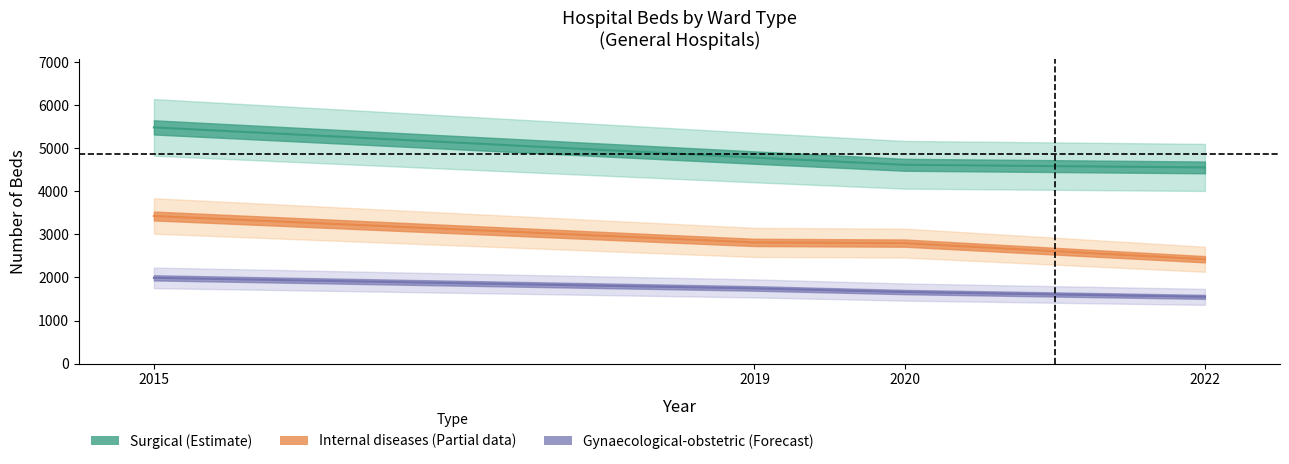

Where is the first local maximum for 2015?

Surgical